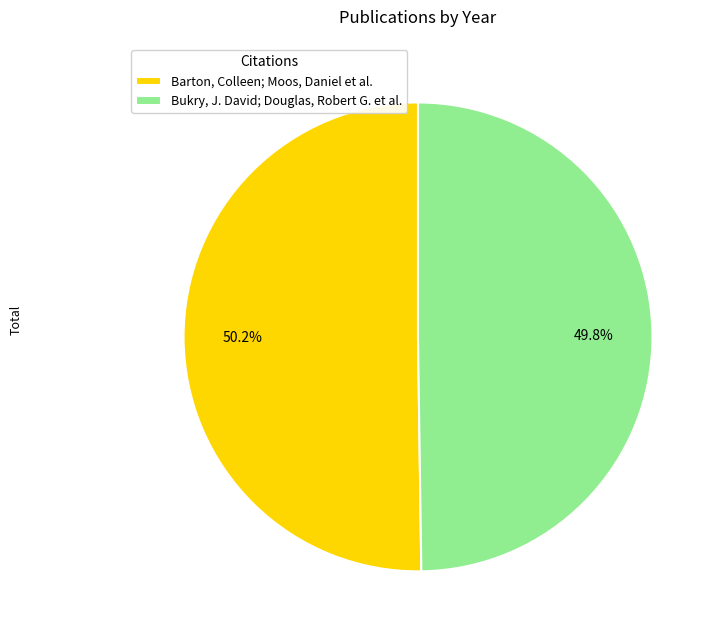

Approximately how many times larger is the value at Barton, Colleen; Moos, Daniel et al. compared to Bukry, J. David; Douglas, Robert G. et al.?

1.0